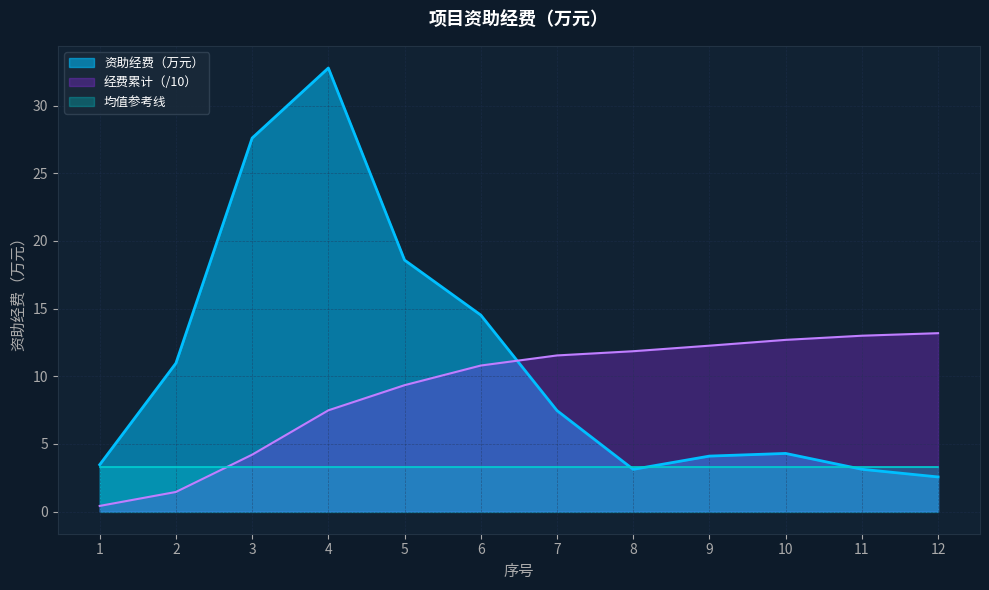

At which category is the sum across all series the highest?

4